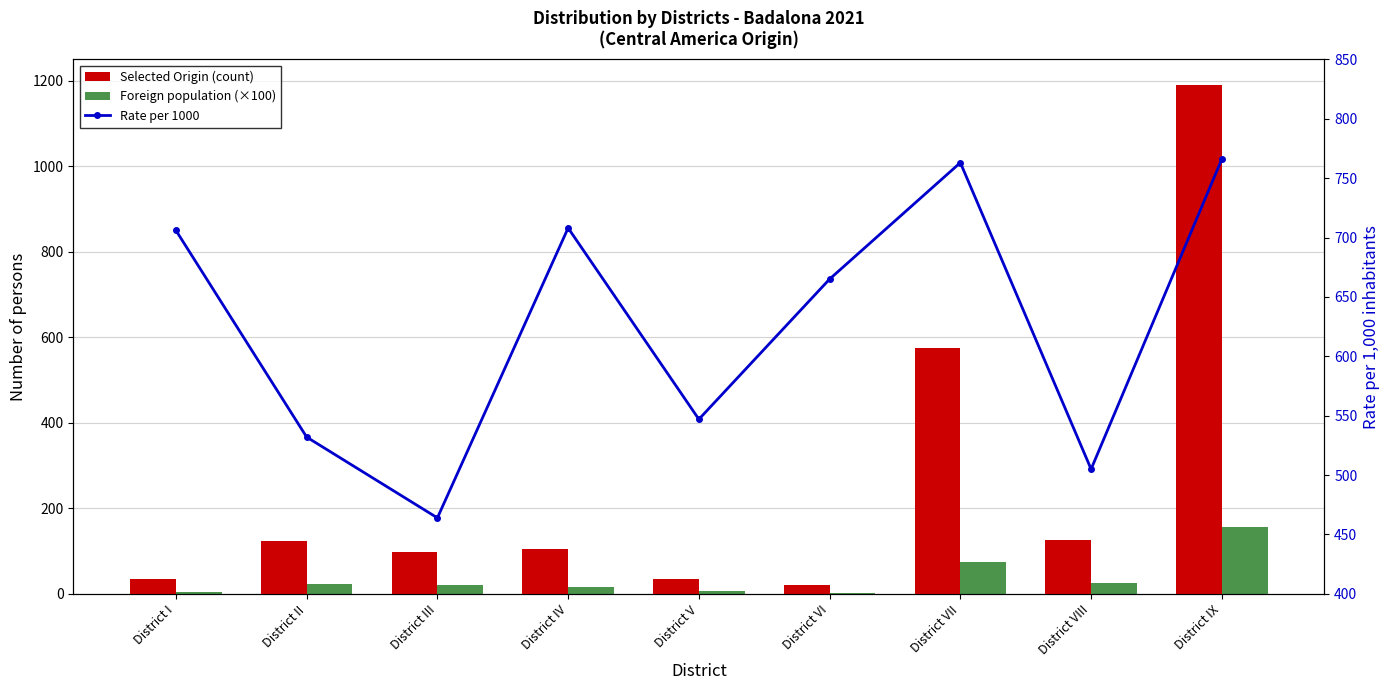

Which has a higher value, District VI or District III?

District III